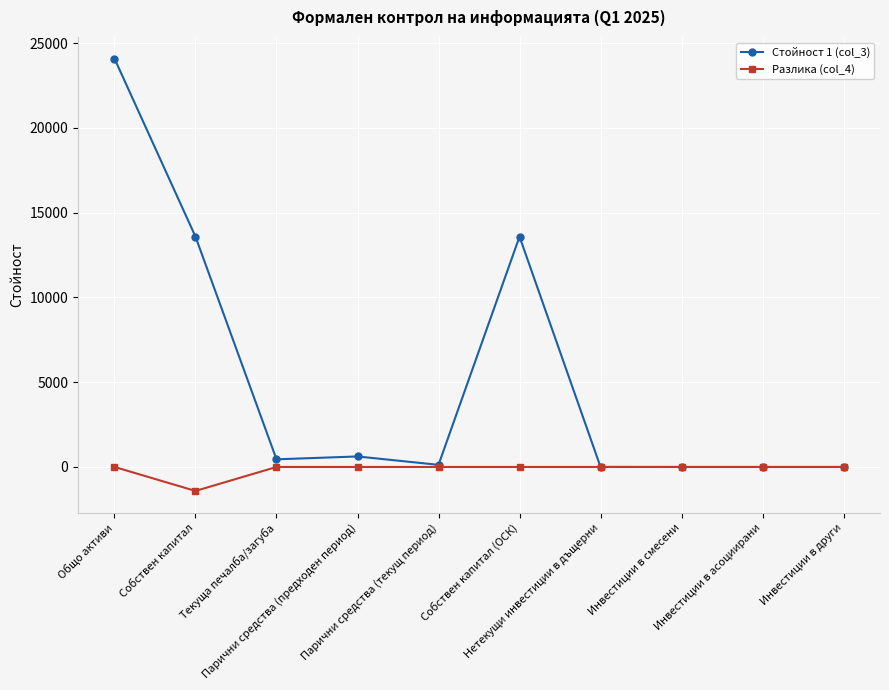

What is the highest value of the Стойност 1 (col_3) series?

24090